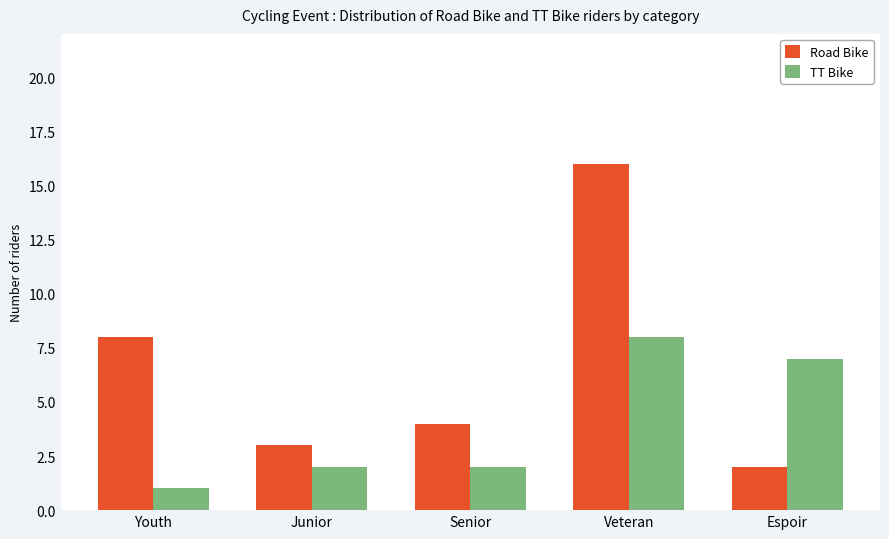

Between Junior and Veteran, which series saw the biggest shift?

Road Bike